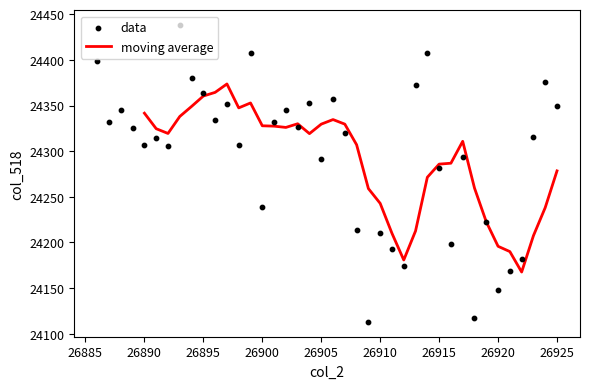

What is the change in value from 26896 to 26919?

-112